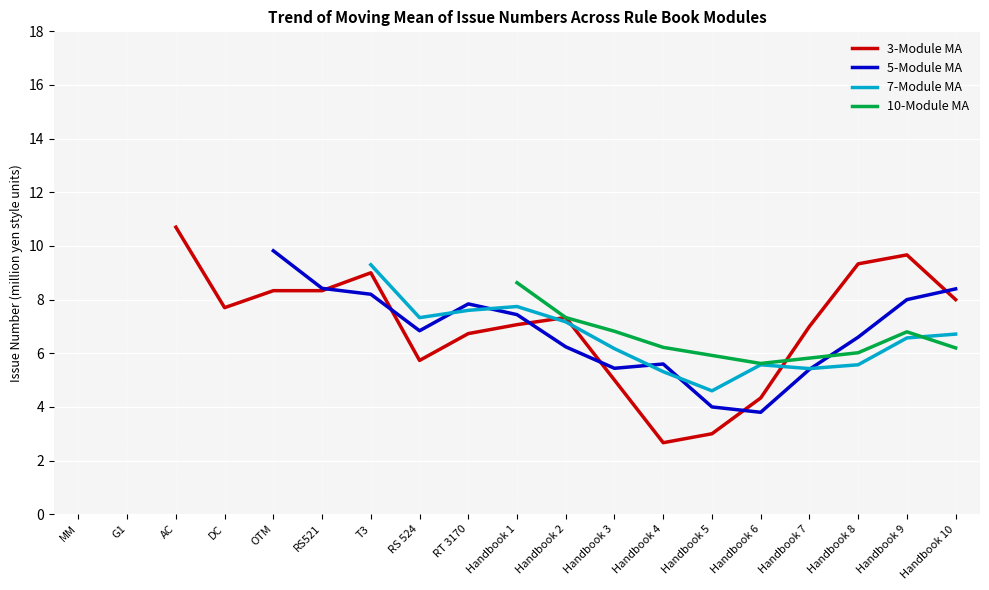

In 10-Module MA, how many points are higher than both neighbors (excluding endpoints)?

1